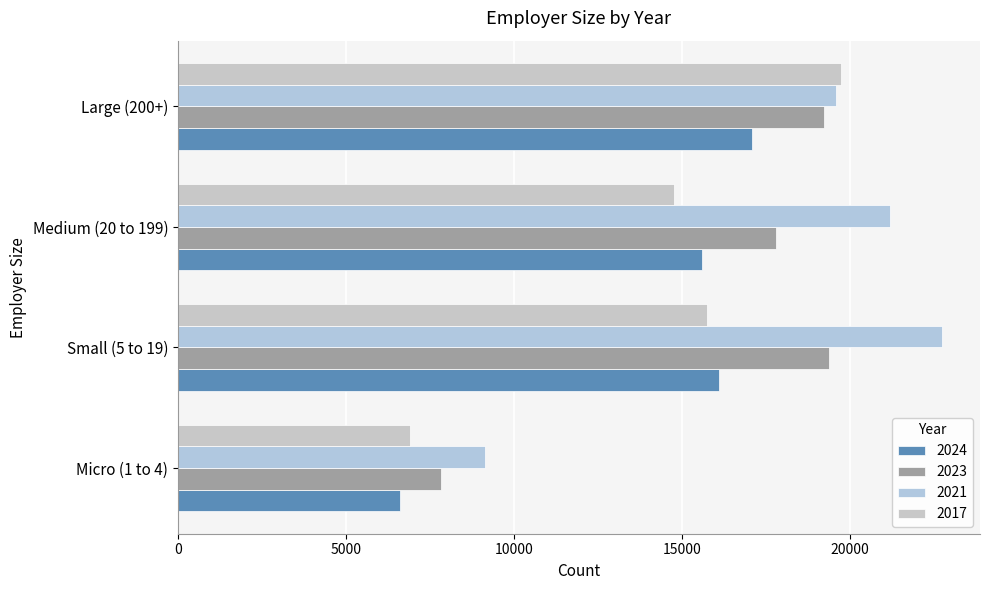

What is the total value across all series at Medium (20 to 199)?

69390